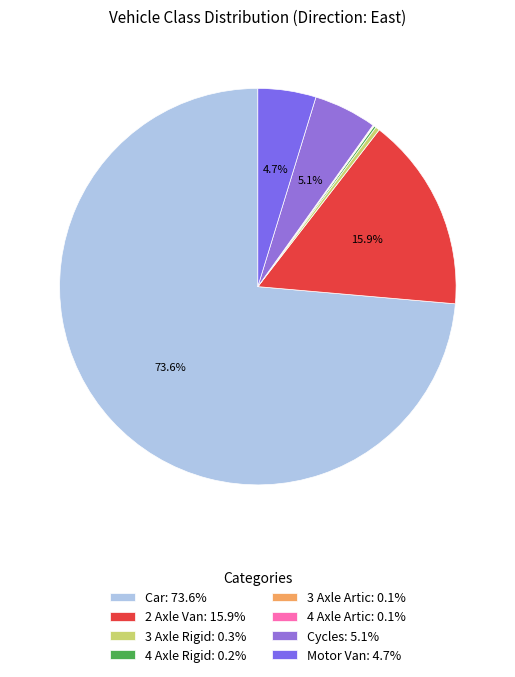

How many slices are in this pie chart?

8